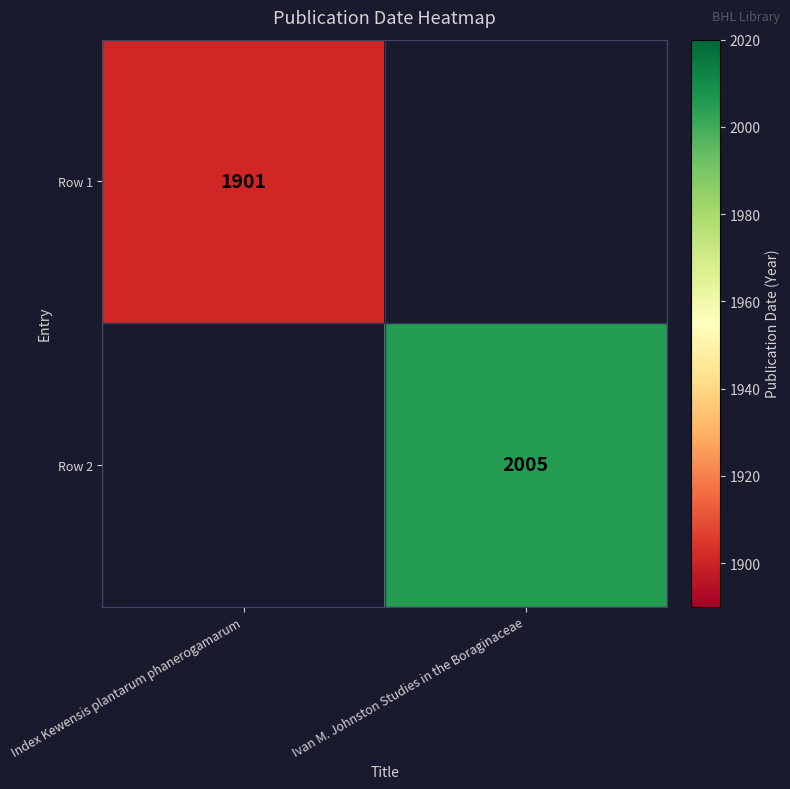

The value of Row 1 at Index Kewensis plantarum phanerogamarum is 2871. True or false?

False